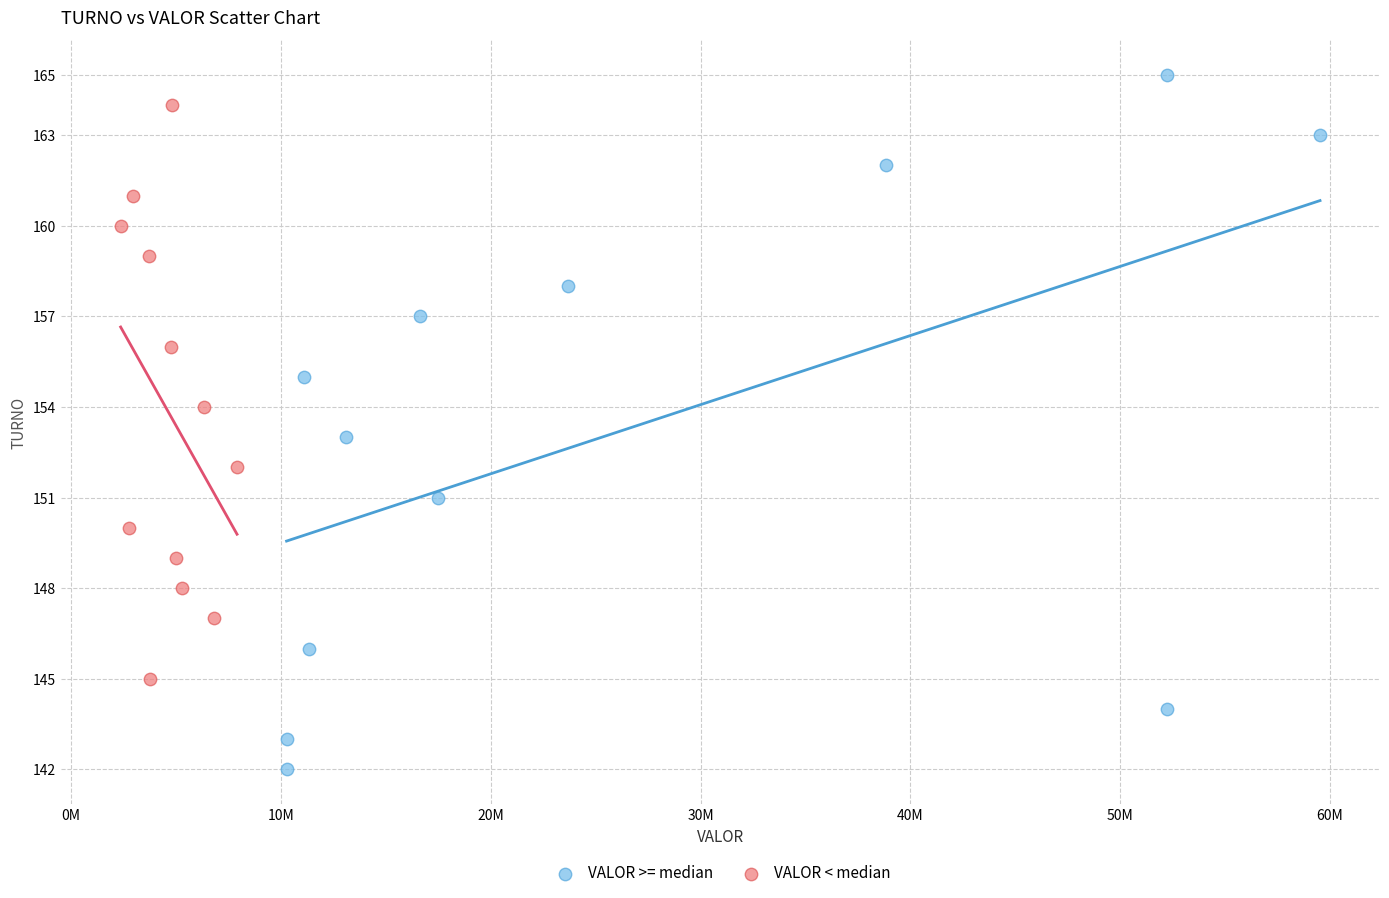

Which series contains the lowest Y value?

VALOR >= median